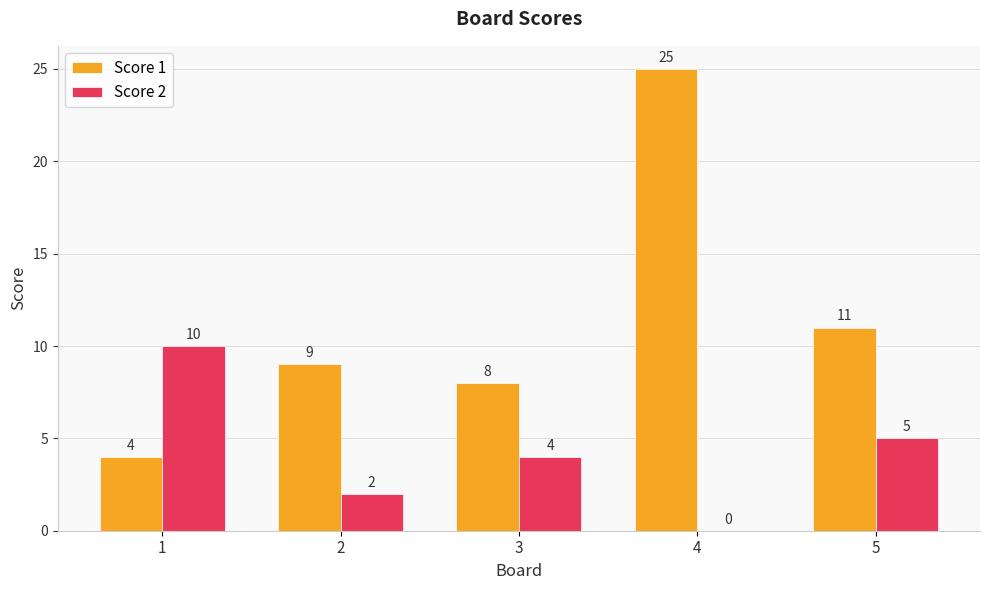

At which category is the sum across all series the highest?

4